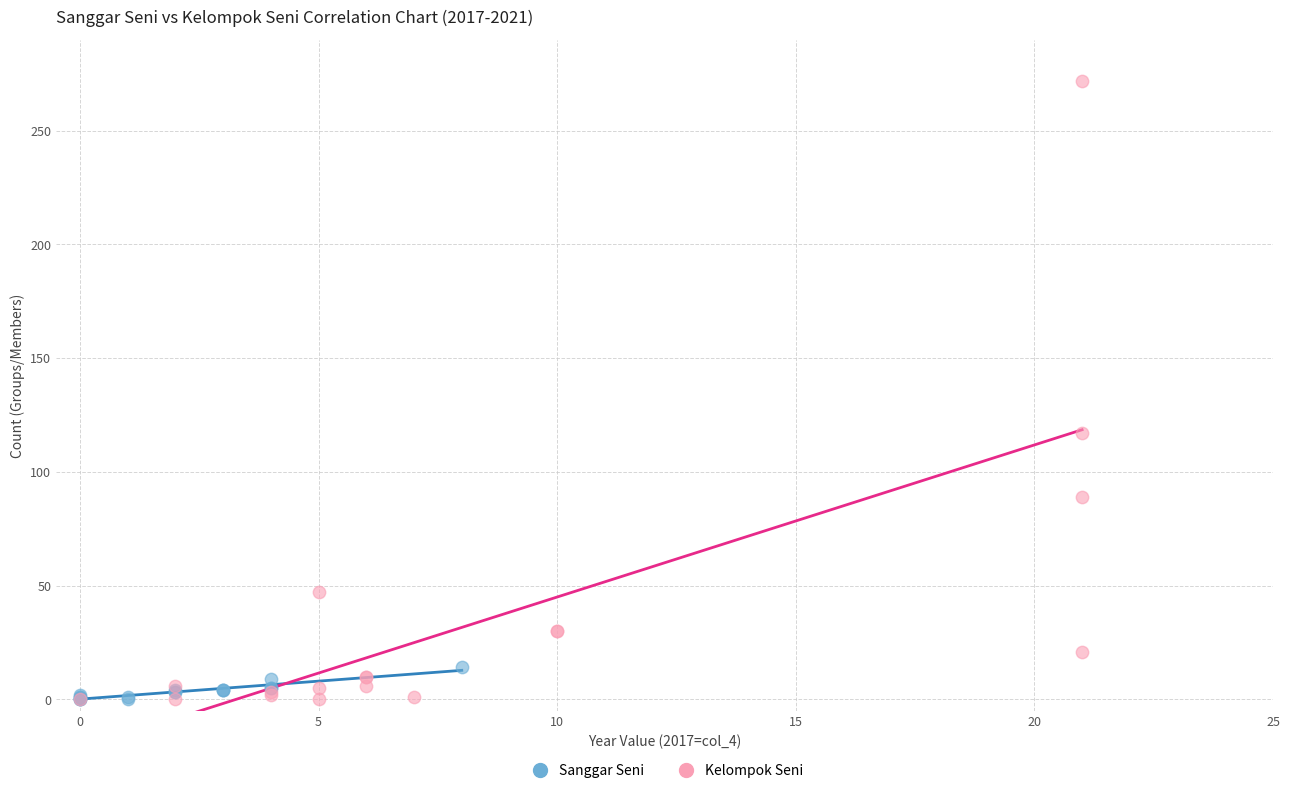

Which series contains the highest Y value?

Kelompok Seni